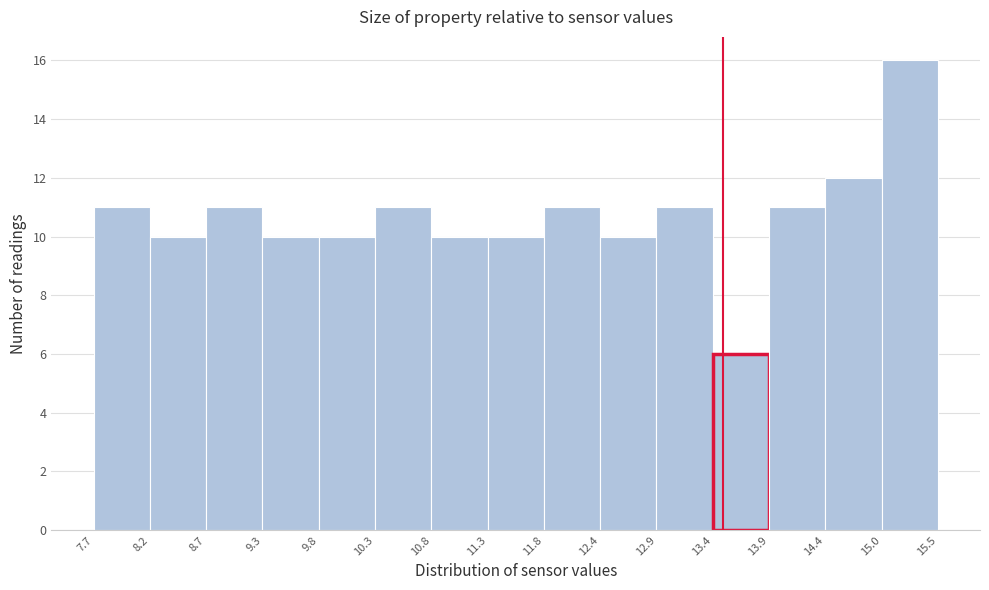

Reading left to right, list every bar in this chart as the range it spans on the x-axis followed by its height. The values are not printed on the chart, so give them approximately, as read against the axis.

7.7 to 8.2: 11
8.2 to 8.7: 10
8.7 to 9.3: 11
9.3 to 9.8: 10
9.8 to 10.3: 10
10.3 to 10.8: 11
10.8 to 11.3: 10
11.3 to 11.8: 10
11.8 to 12.4: 11
12.4 to 12.9: 10
12.9 to 13.4: 11
13.4 to 13.9: 6
13.9 to 14.4: 11
14.4 to 15.0: 12
15.0 to 15.5: 16